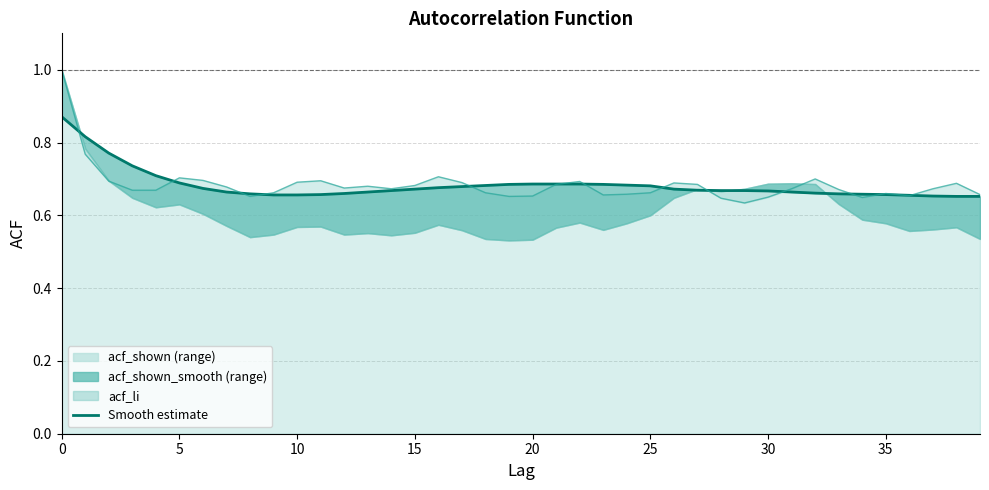

What is the difference between the maximum and minimum values in the Raw ACF series?

0.4